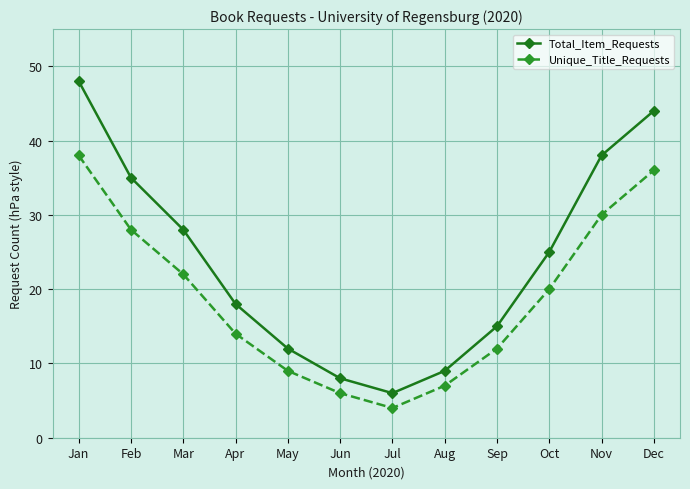

Reading left to right, what are all the values shown in this chart?

Total_Item_Requests: 48	35	28	18	12	8	6	9	15	25	38	44
Unique_Title_Requests: 38	28	22	14	9	6	4	7	12	20	30	36